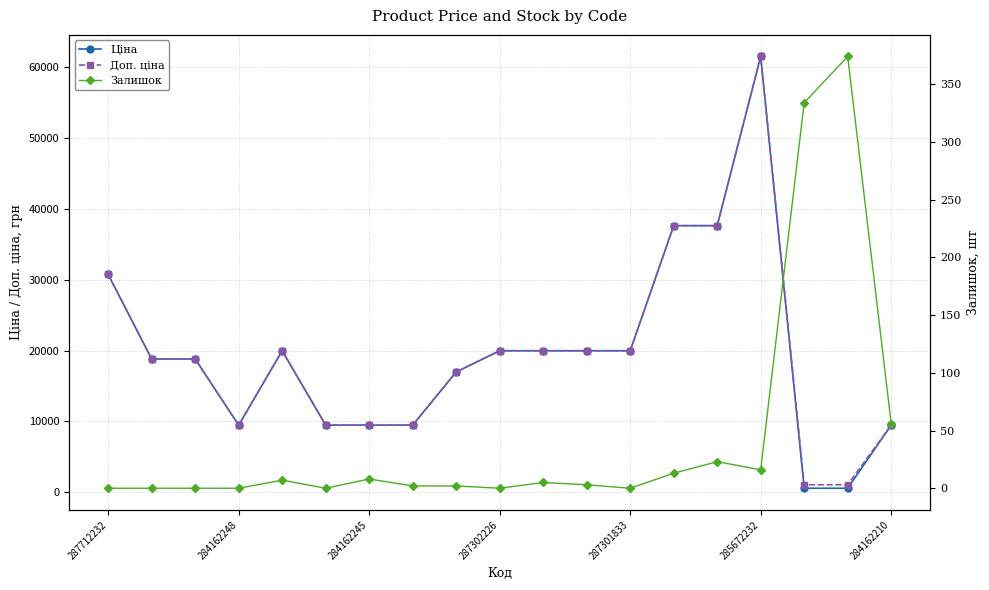

Is it true that Доп. ціна equals 35085.3 at 287302226?

False